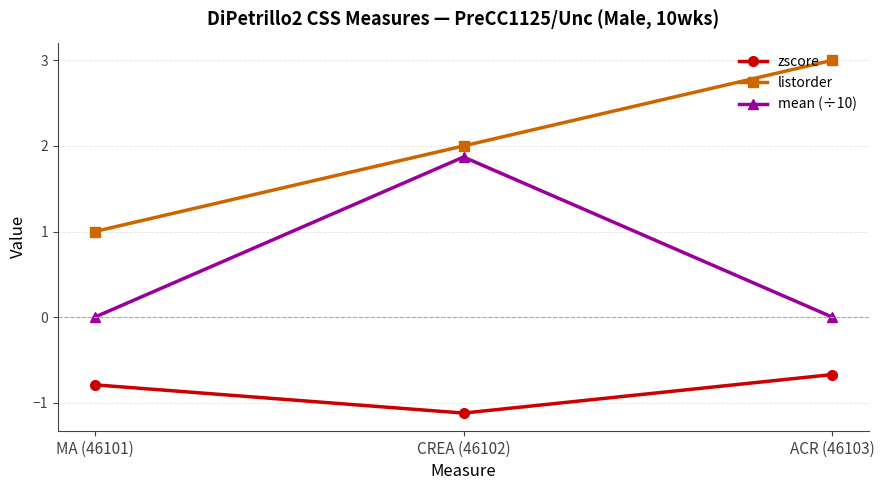

What are all the series names shown in the legend?

zscore, listorder, mean (÷10)